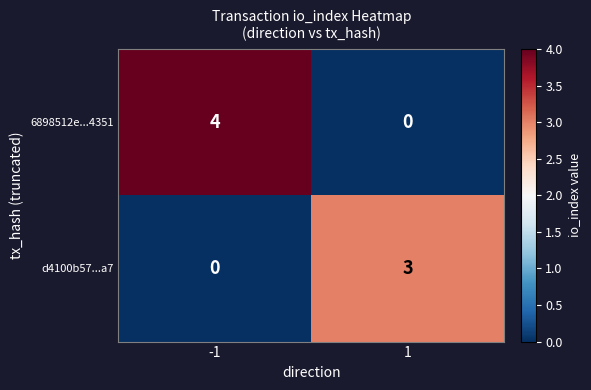

What is the sum of the 6898512e...4351 values at -1 and 1?

4